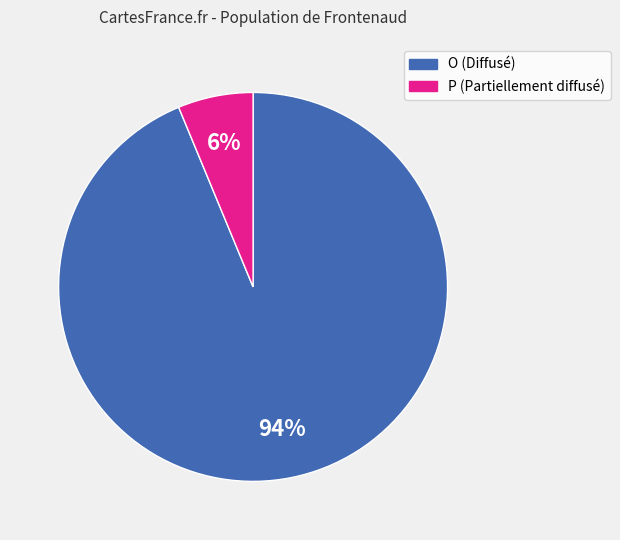

Do O and P together represent more than half of the pie?

Yes